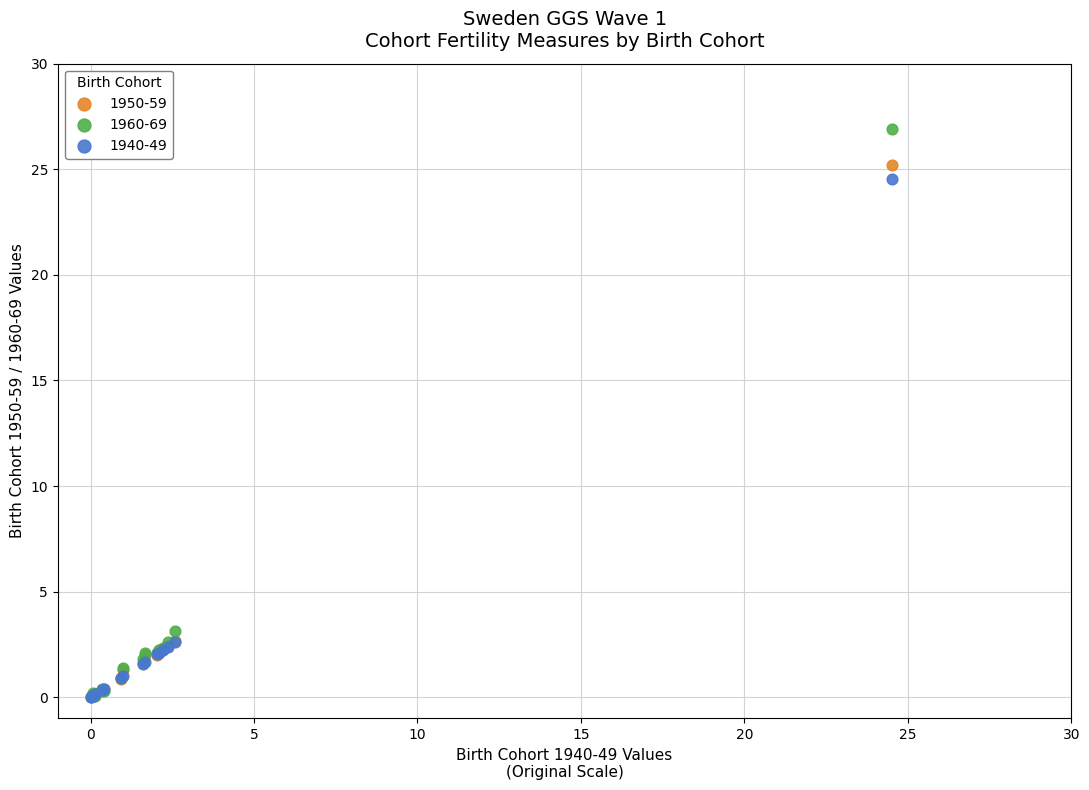

Across all series, what Y value is closest to 13?

3.1